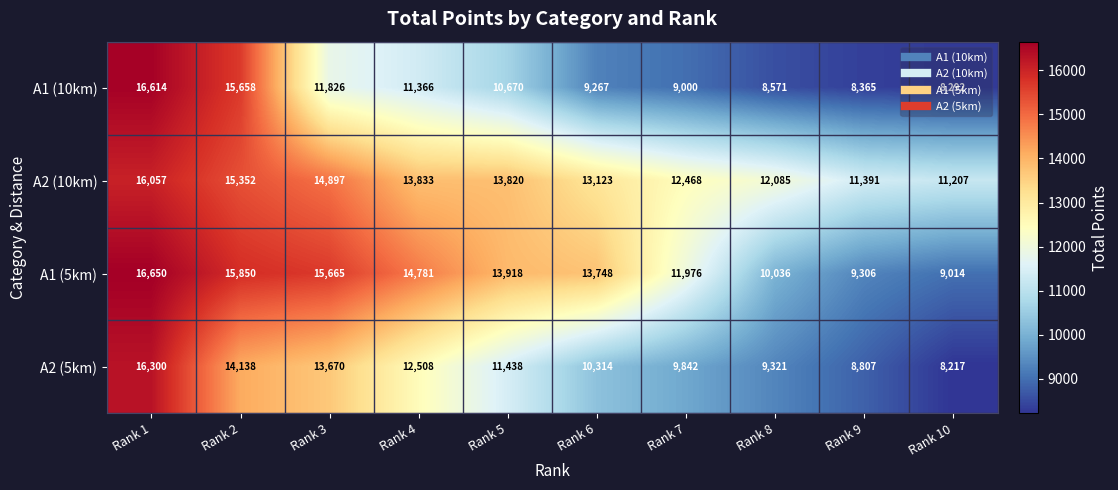

Where does the A2 (5km) series first go above 11438?

Rank 1